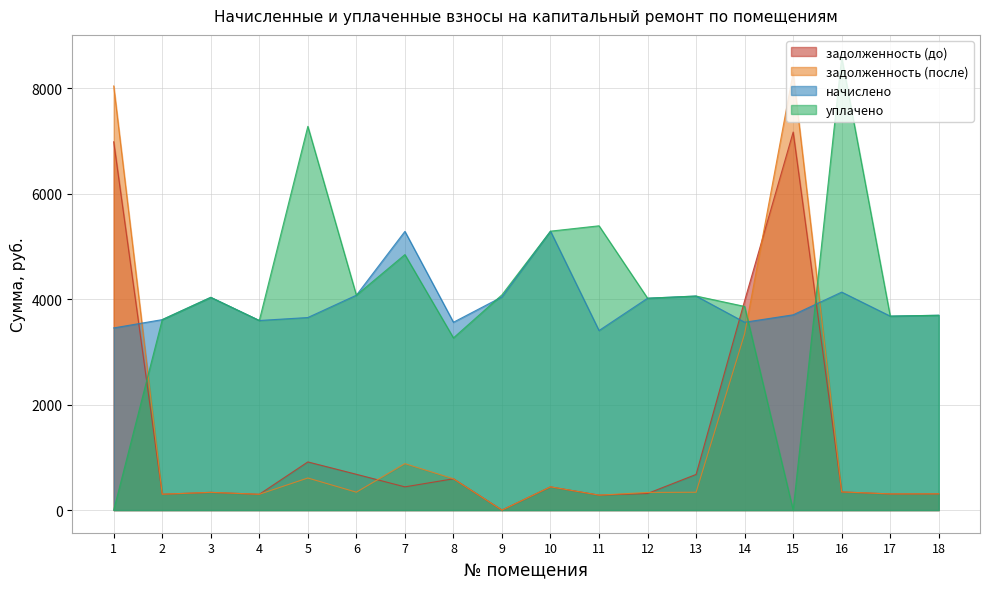

What is the sum of the задолженность (после) values at 13 and 3?

674.1